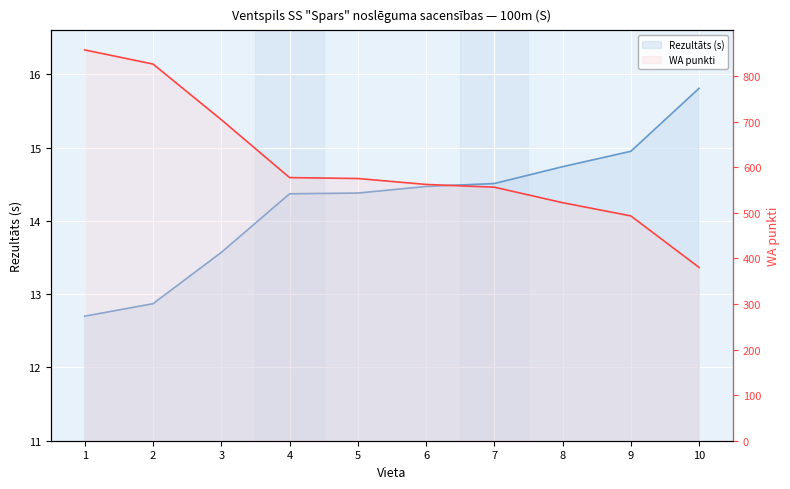

Reading left to right, transcribe all the data shown in this chart.

Rezultāts (s): 1=12.7	2=12.9	3=13.6	4=14.4	5=14.4	6=14.5	7=14.5	8=14.7	9=14.9	10=15.8
WA punkti: 1=857.0	2=826.0	3=704.0	4=577.0	5=575.0	6=562.0	7=556.0	8=522.0	9=493.0	10=380.0